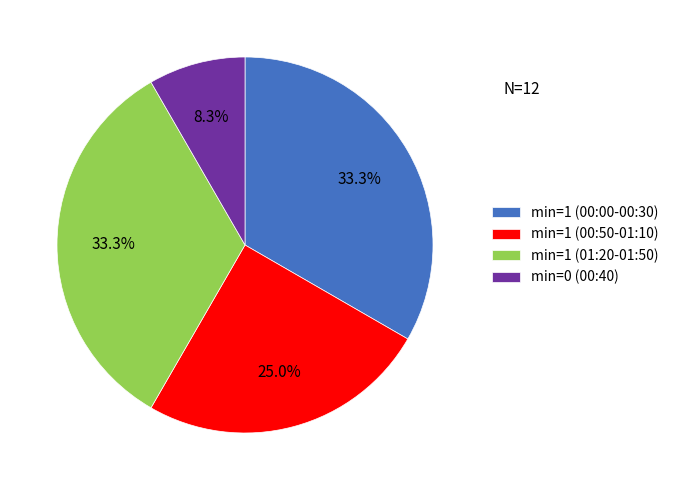

Which has a higher value, min=1 (00:00-00:30) or min=1 (00:50-01:10)?

min=1 (00:00-00:30)